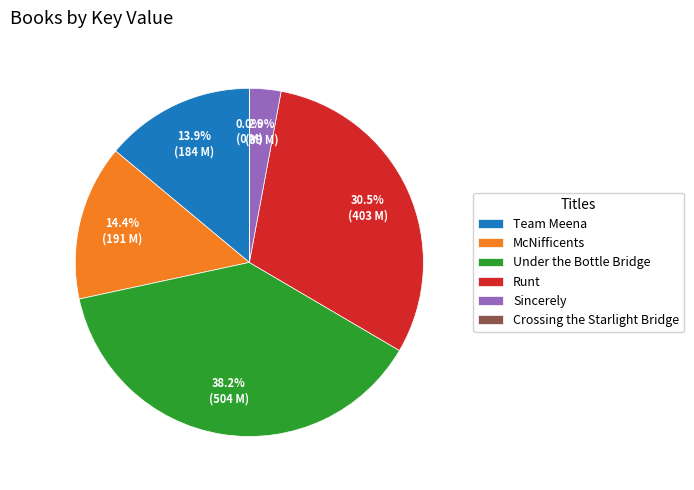

What is the largest slice in the pie chart?

Under the Bottle Bridge